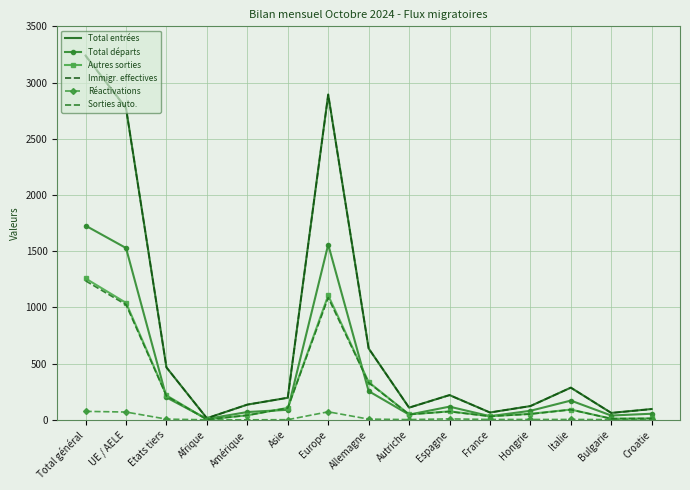

True or false: Autres sorties and Total départs cross at least once.

True